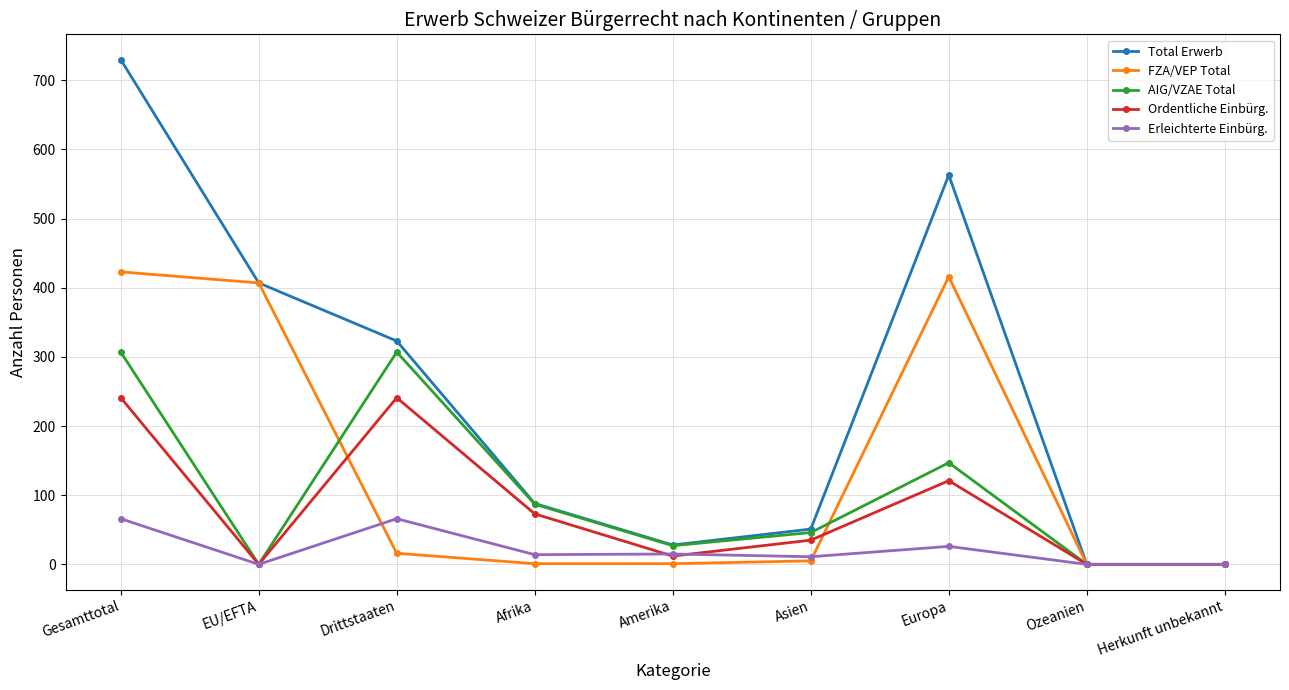

What is the difference between the highest and lowest values at Europa?

537